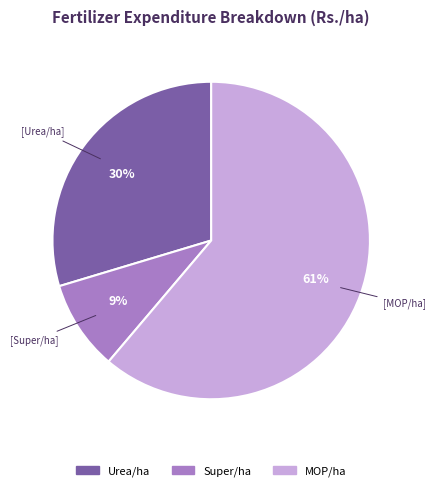

To the nearest percent, what is the difference between the largest and smallest slice percentages?

52%